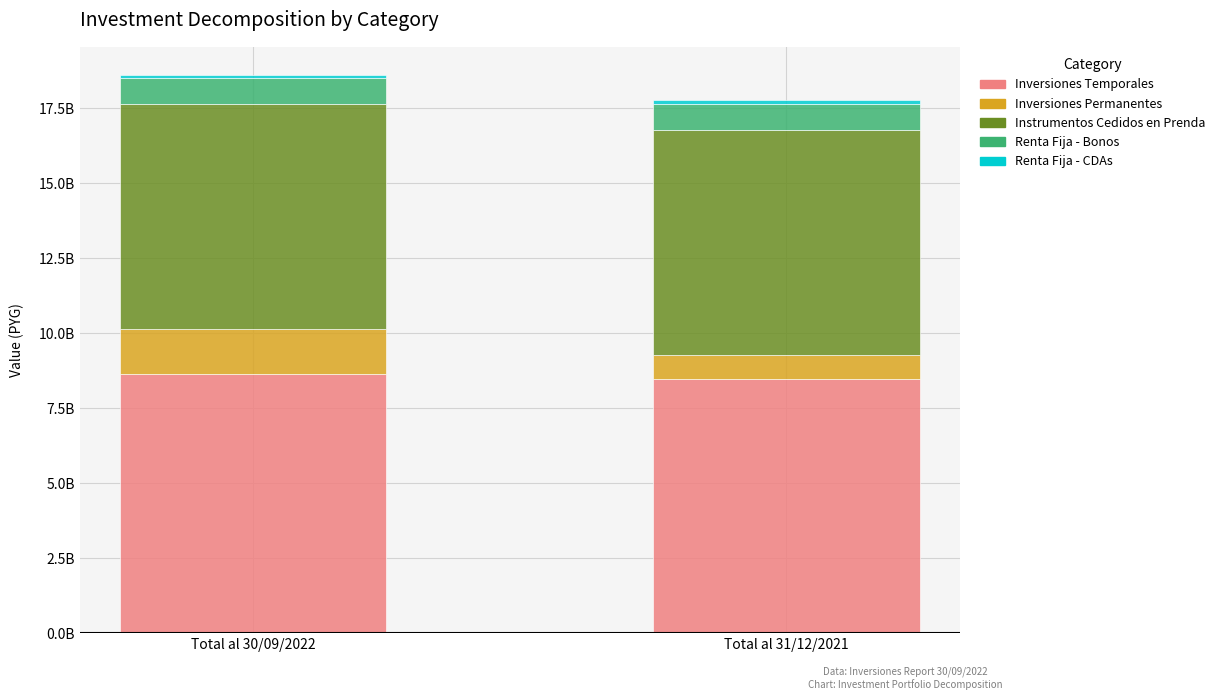

Does the chart contain any negative values?

No